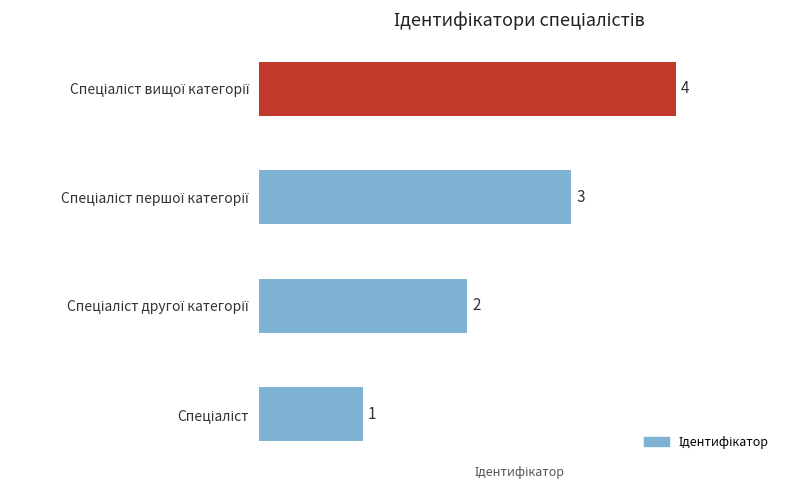

What is the greatest value displayed?

4